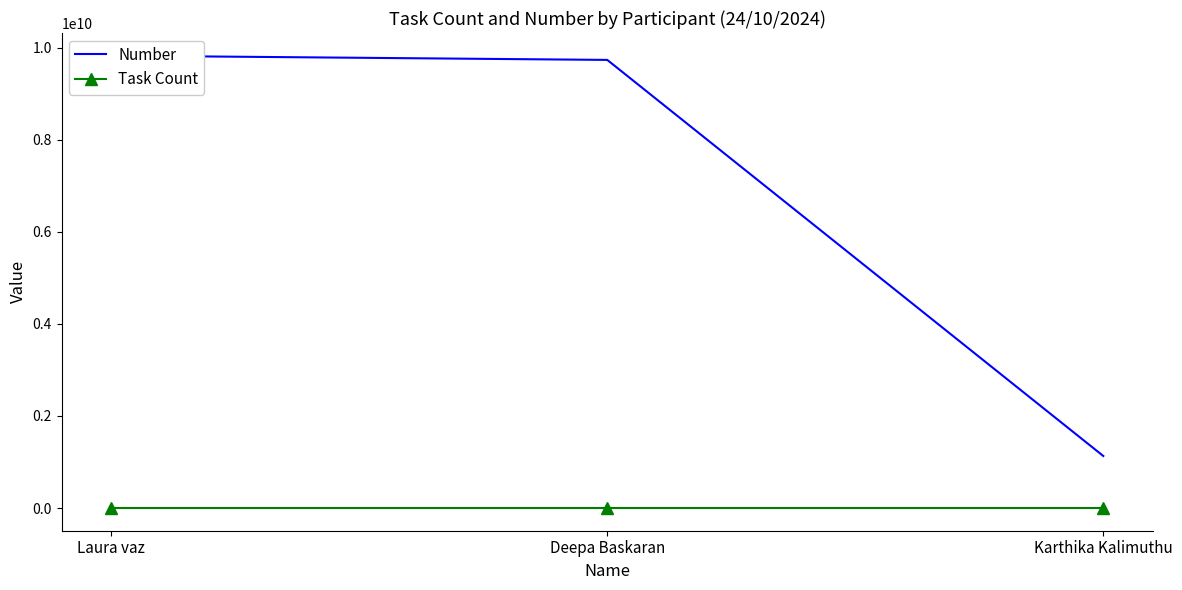

How many distinct data groups are displayed?

2